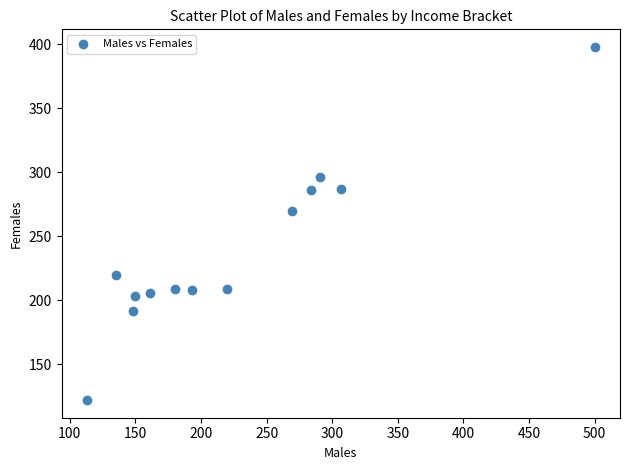

What Y value in the scatter plot is closest to 260?

270